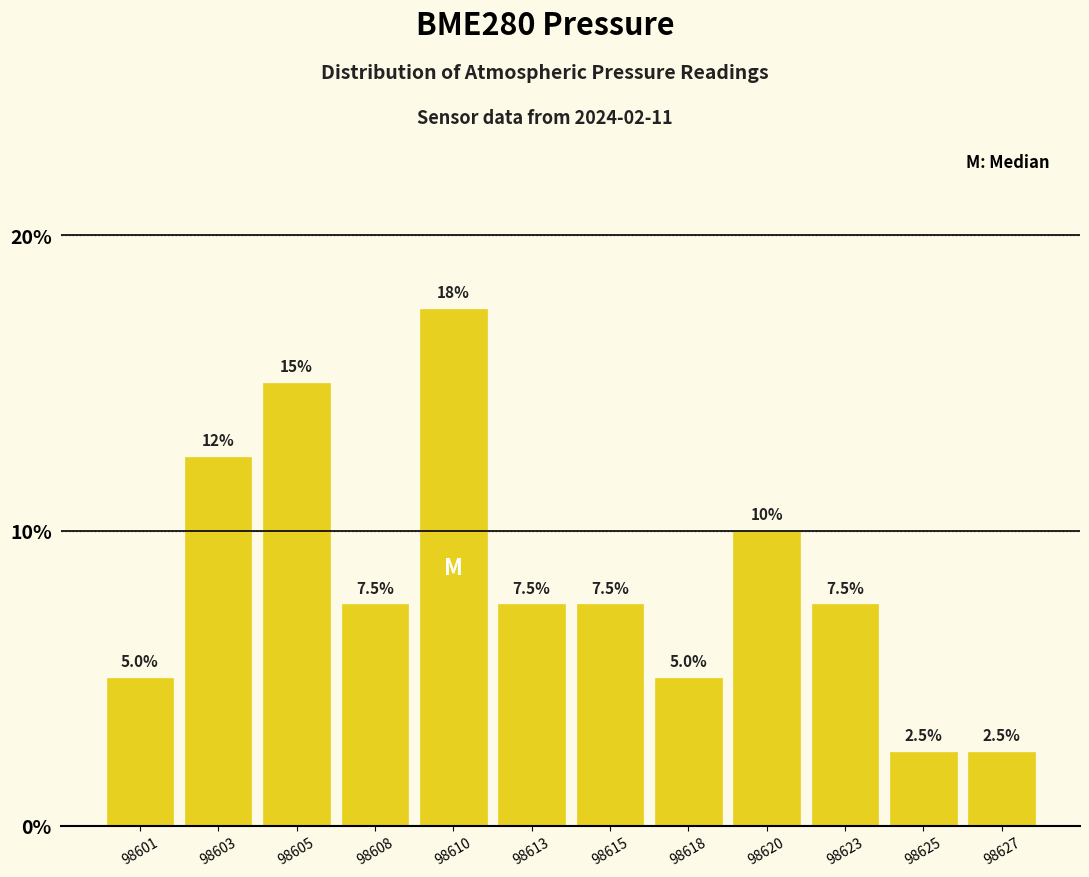

Reading left to right, extract all data points from this chart.

98601=5.0	98603=12.5	98605=15.0	98608=7.5	98610=17.5	98613=7.5	98615=7.5	98618=5.0	98620=10.0	98623=7.5	98625=2.5	98627=2.5